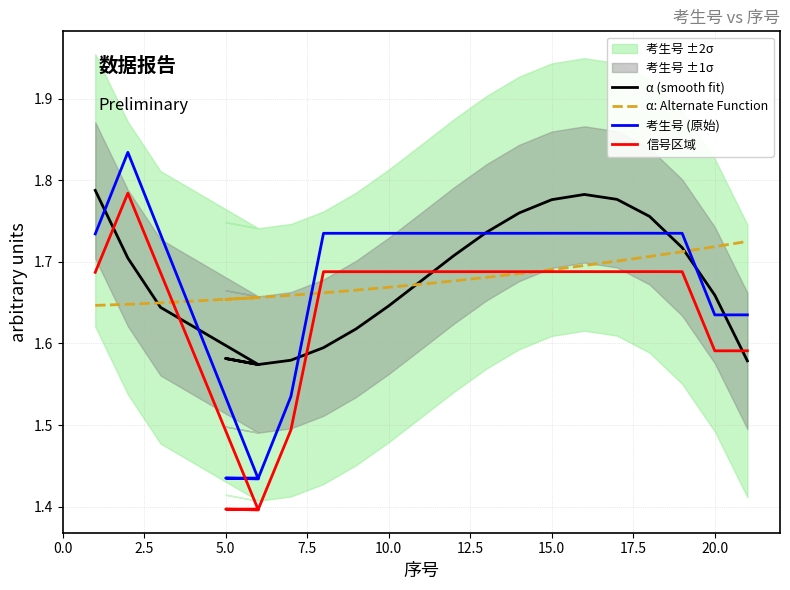

True or false: α (smooth fit) has more than 1 points higher than both neighbors.

True